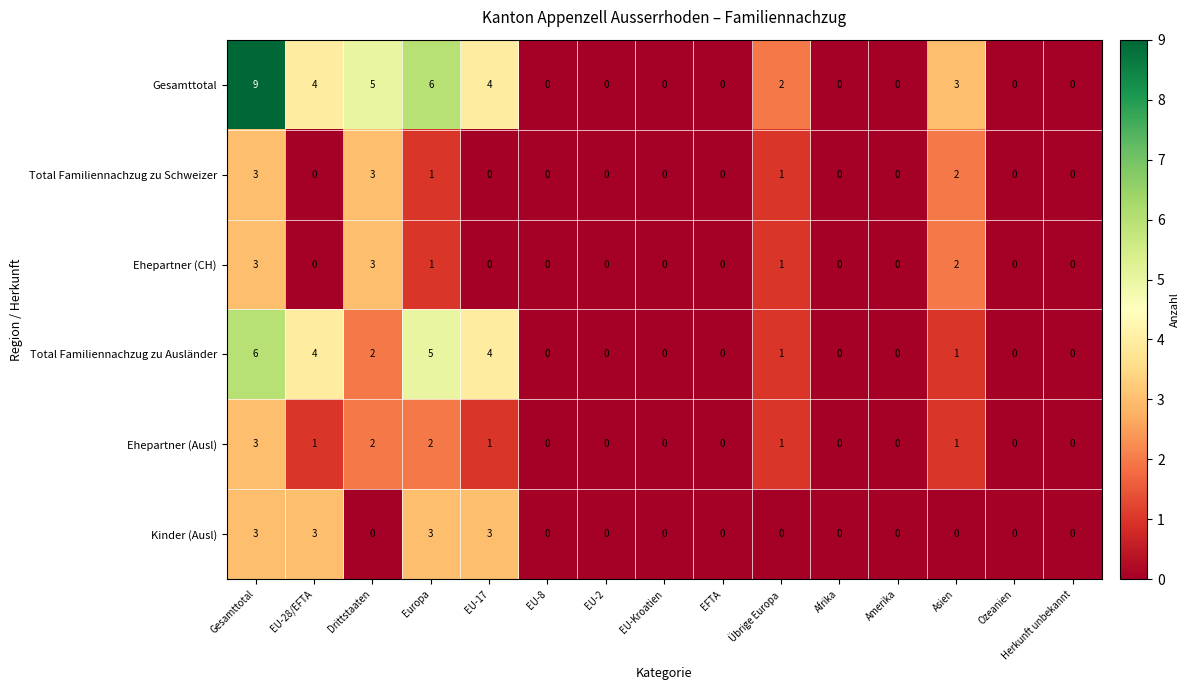

The Total Familiennachzug zu Ausländer series shows 0 at Ozeanien. True or false?

True